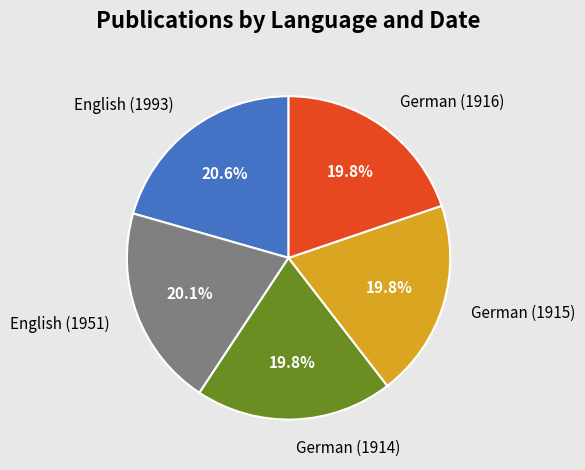

Is there a majority slice in this chart?

No